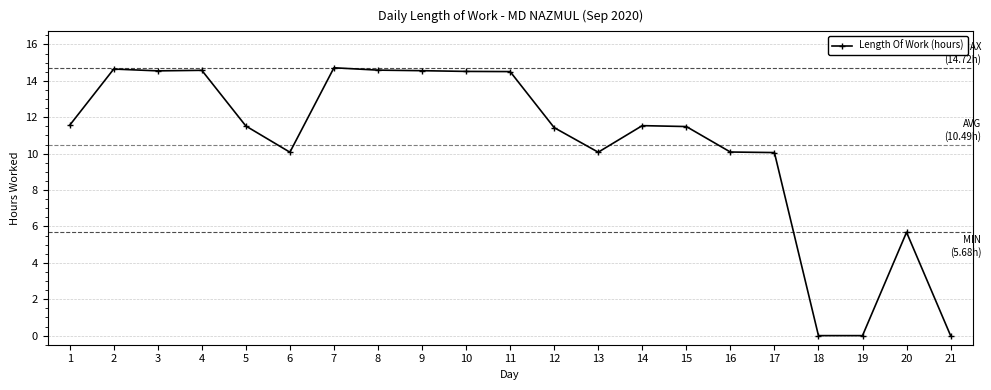

What is the maximum value shown in the chart?

14.7